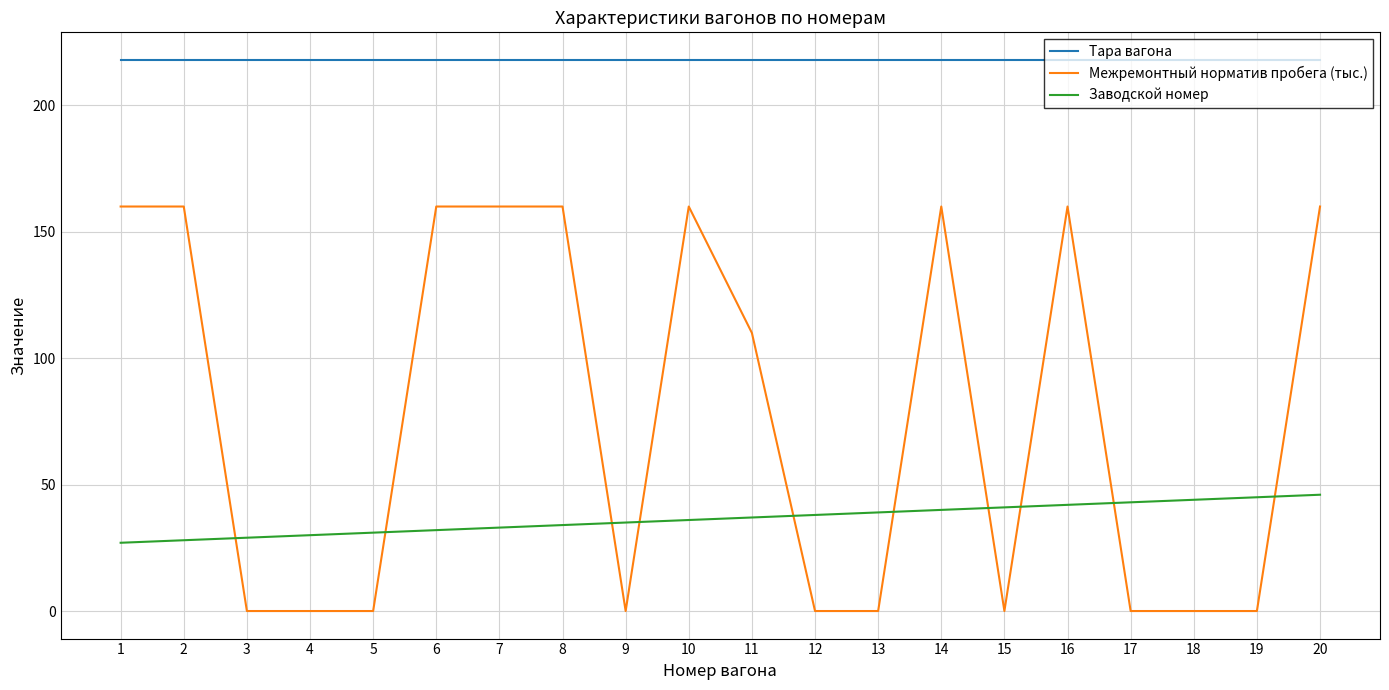

Is this an area chart (filled region under the line)?

No